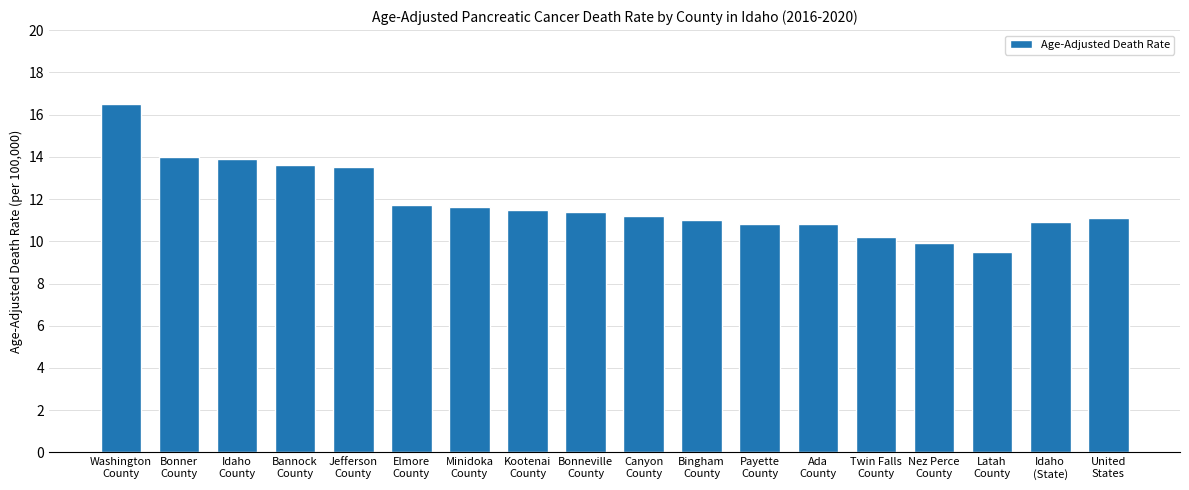

Which has a higher value, Washington
County or Elmore
County?

Washington
County